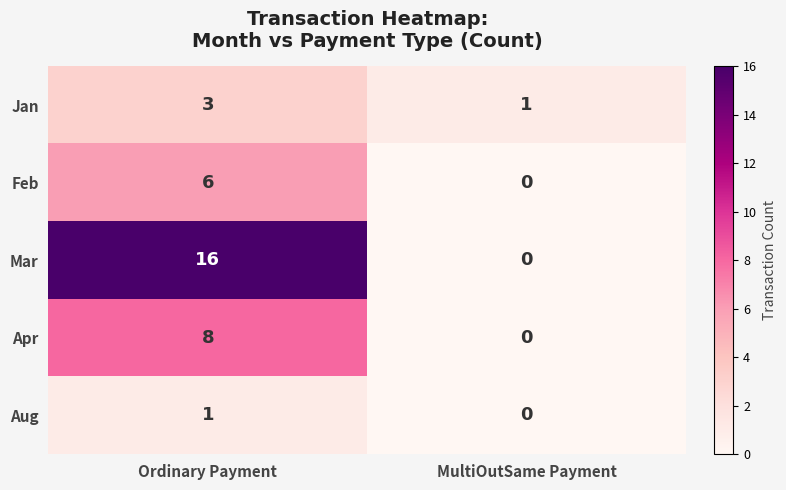

How many data points in Feb are less than 6?

1